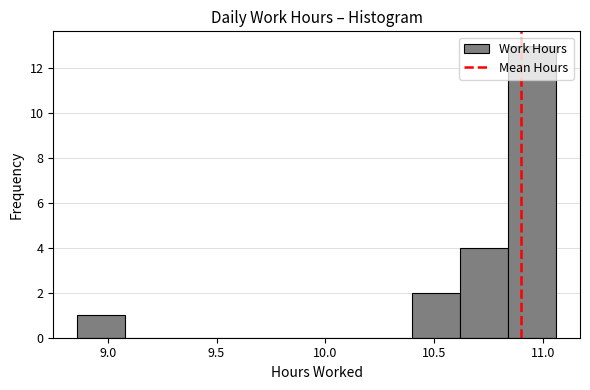

How tall is the bar that spans 10.62 to 10.84 on the x-axis? Neither the bar edges nor the heights are printed on the chart, so give them approximately, as read against the axes.

4